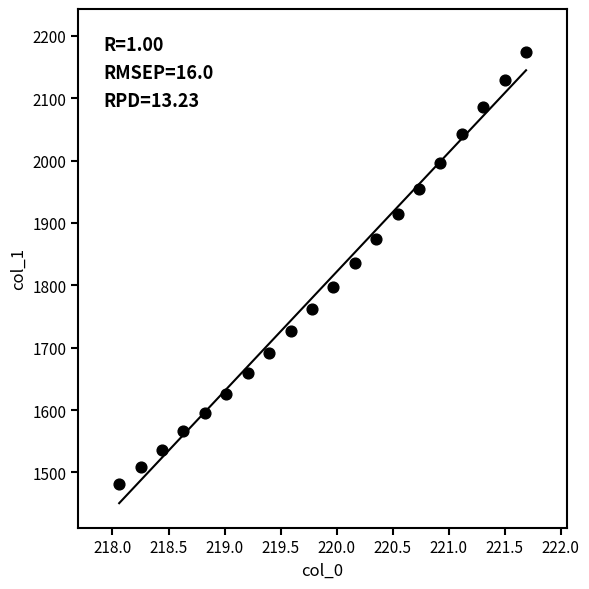

What Y value in the scatter plot is closest to 1827?

1835.7